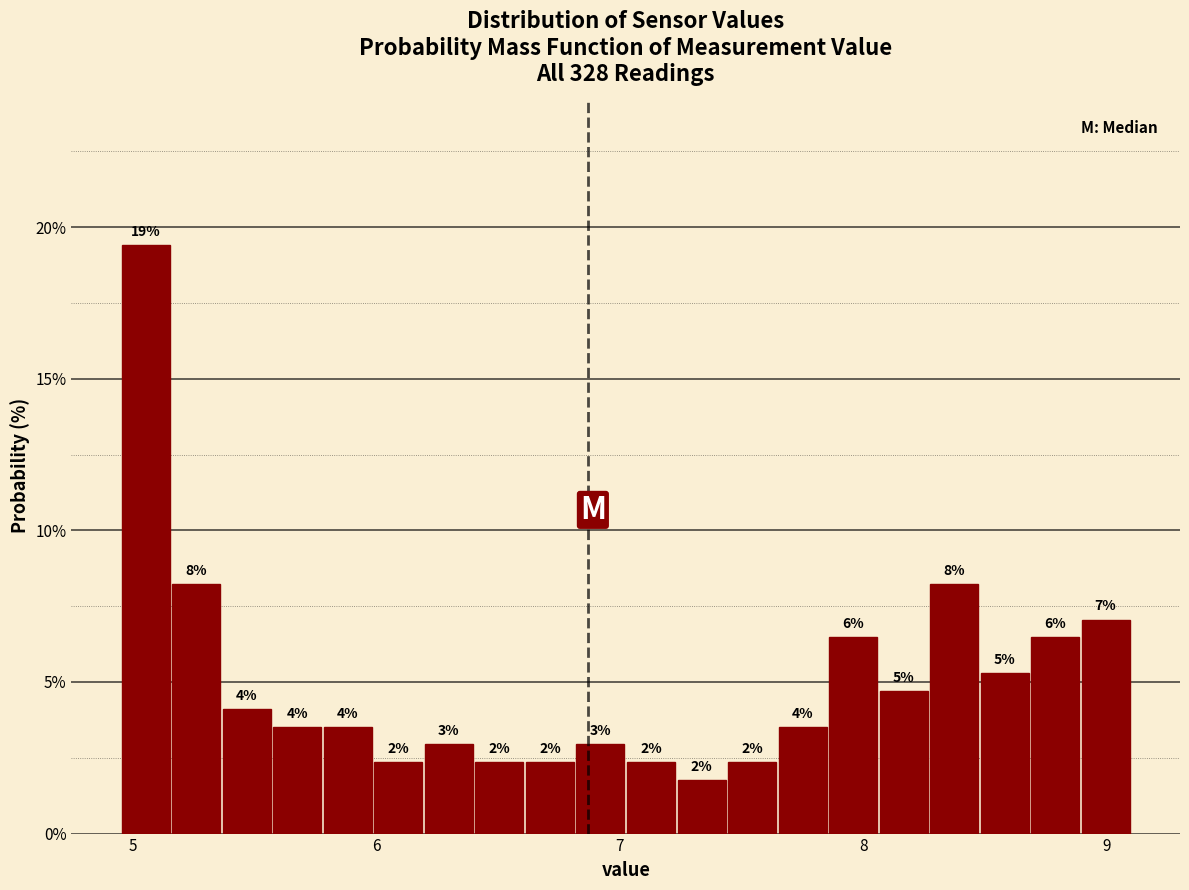

Around what value on the x-axis is the tallest bar? Give the approximate position of its centre, as read against the axis.

5.1